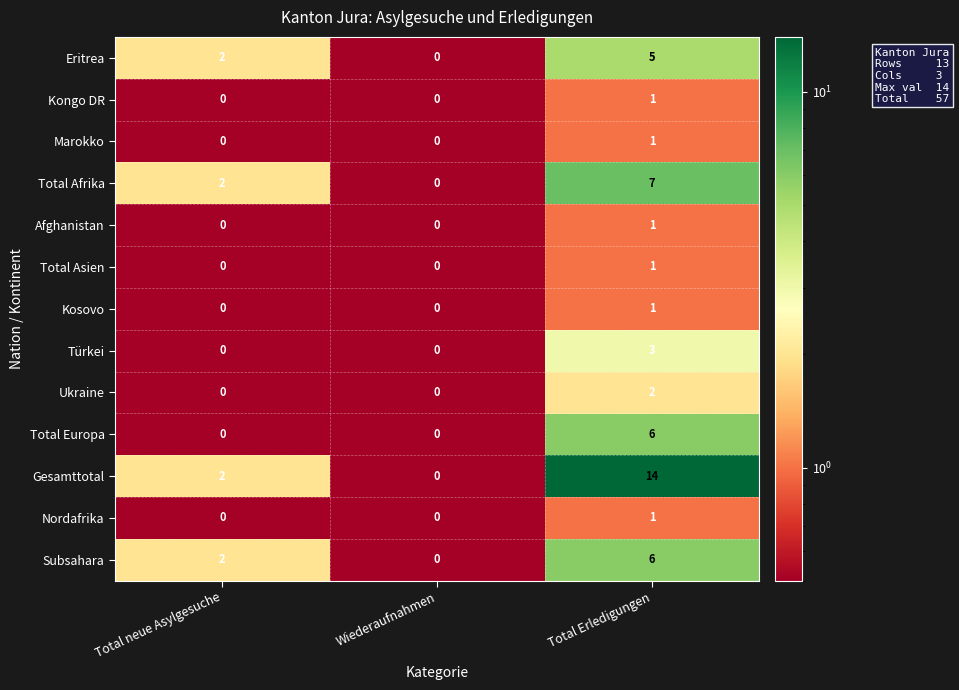

At which label is Total Afrika closest to 3?

Total neue Asylgesuche